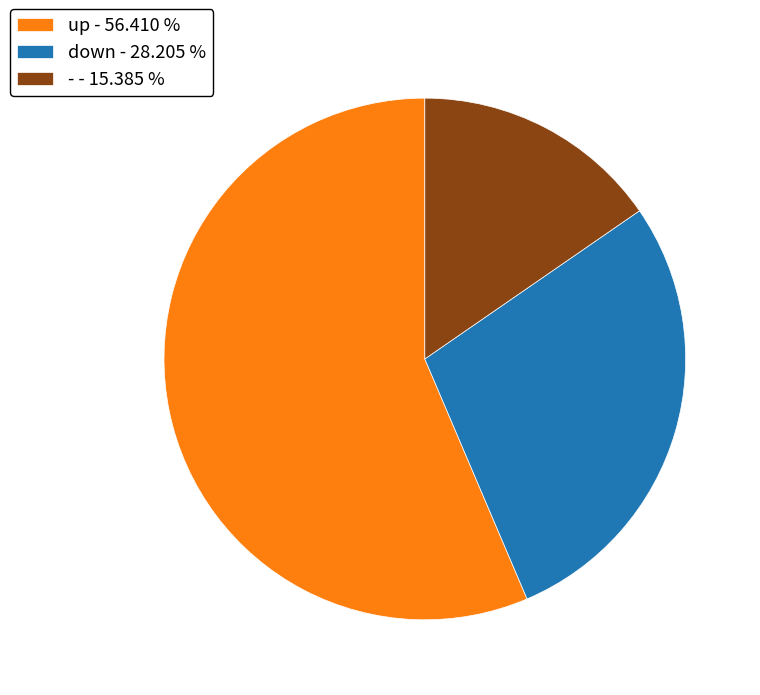

What is the ratio of the value at down to the value at up?

0.5